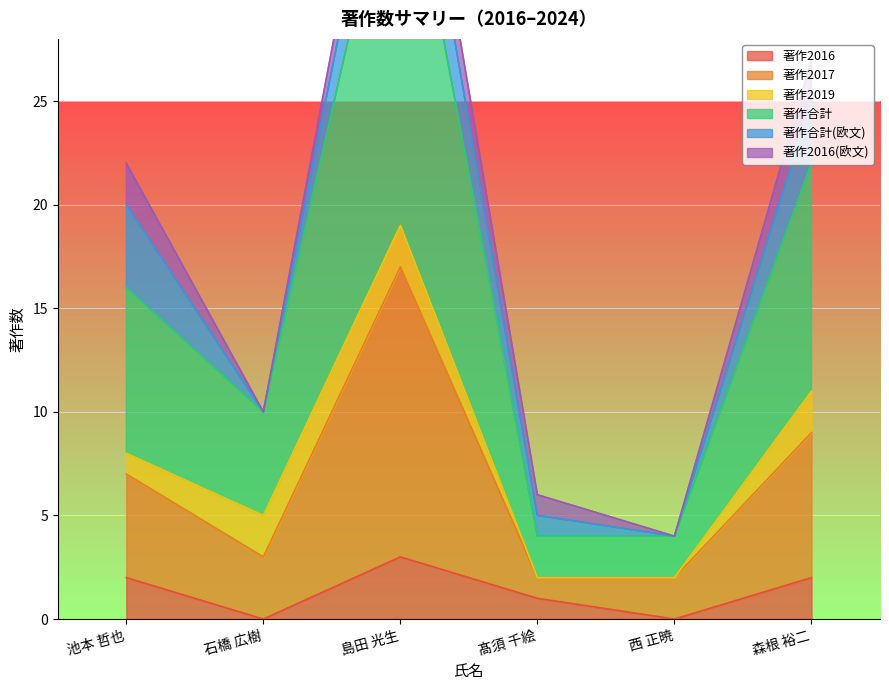

Which series changed the most between 石橋 広樹 and 髙須 千絵?

著作合計